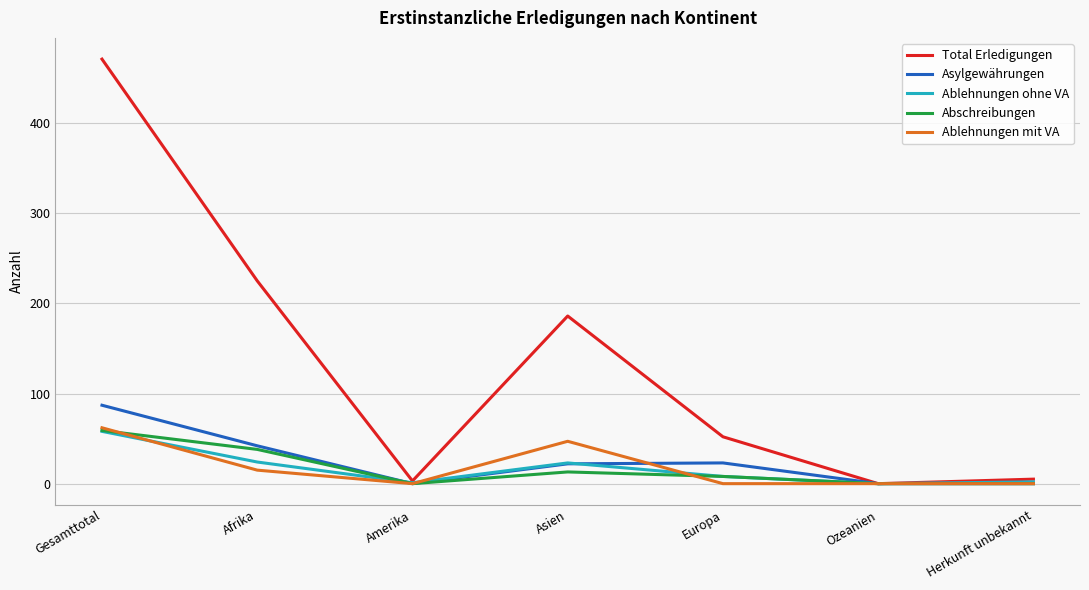

True or false: Abschreibungen has a value of -22 at Herkunft unbekannt.

False